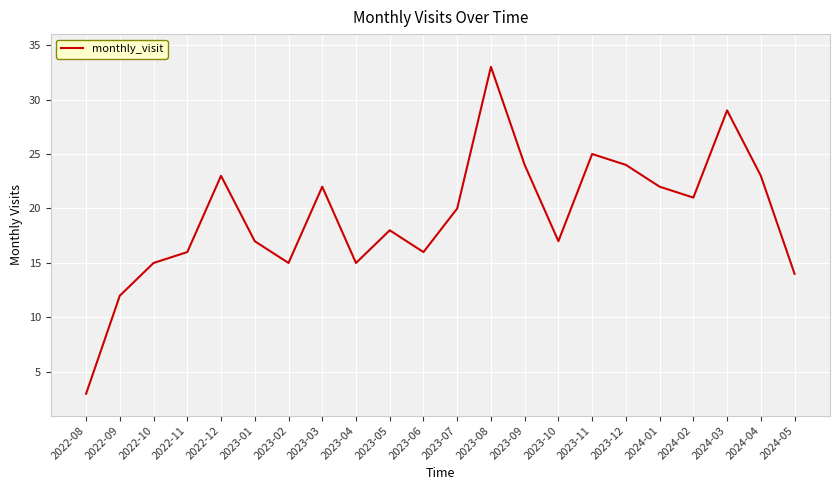

The value at 2023-02 is 15. True or false?

True